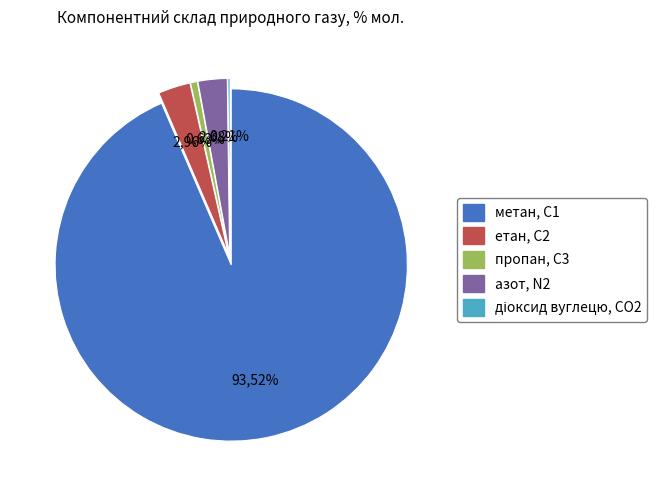

How many slices are in this pie chart?

5